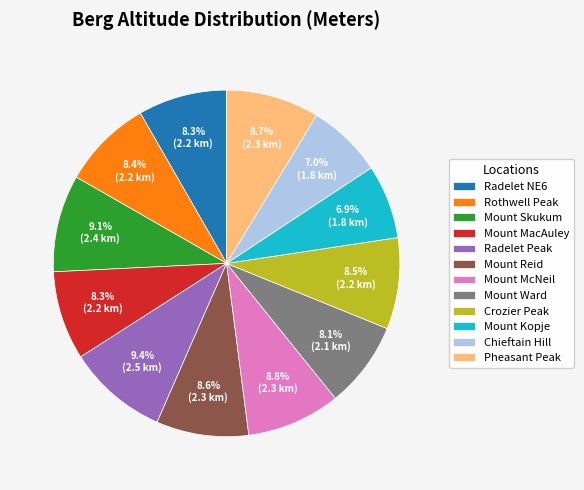

Is it true that Crozier Peak is 15% of the pie?

False